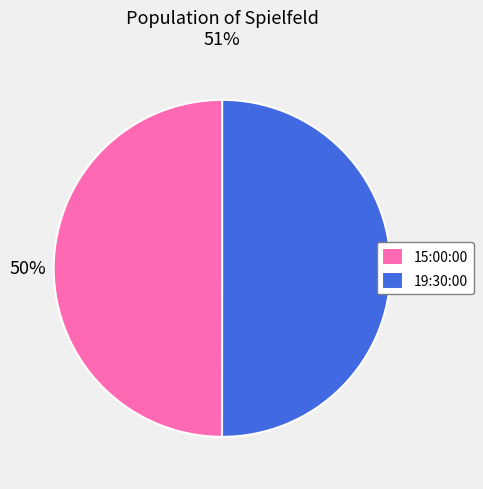

True or false: 15:00:00 accounts for 50% of the total.

True